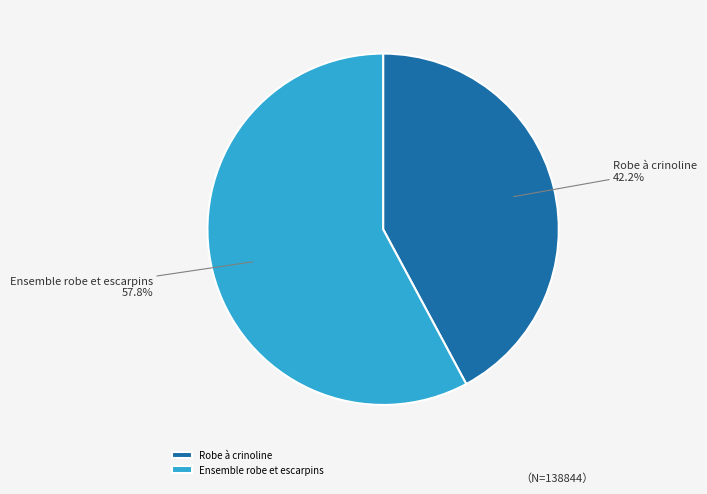

How many segments does this pie chart have?

2